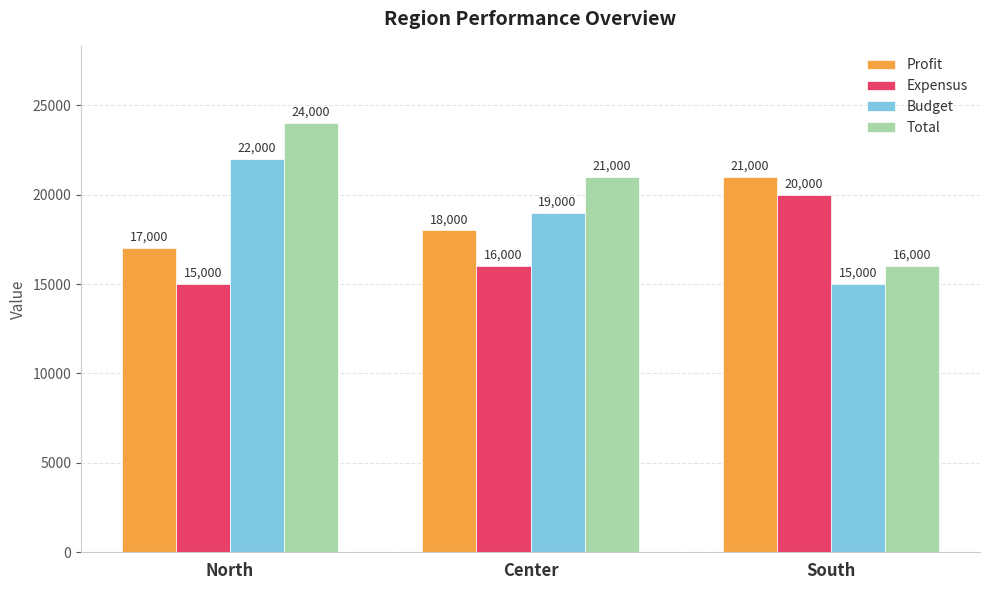

What is the label of the 3rd bar from the left?

South